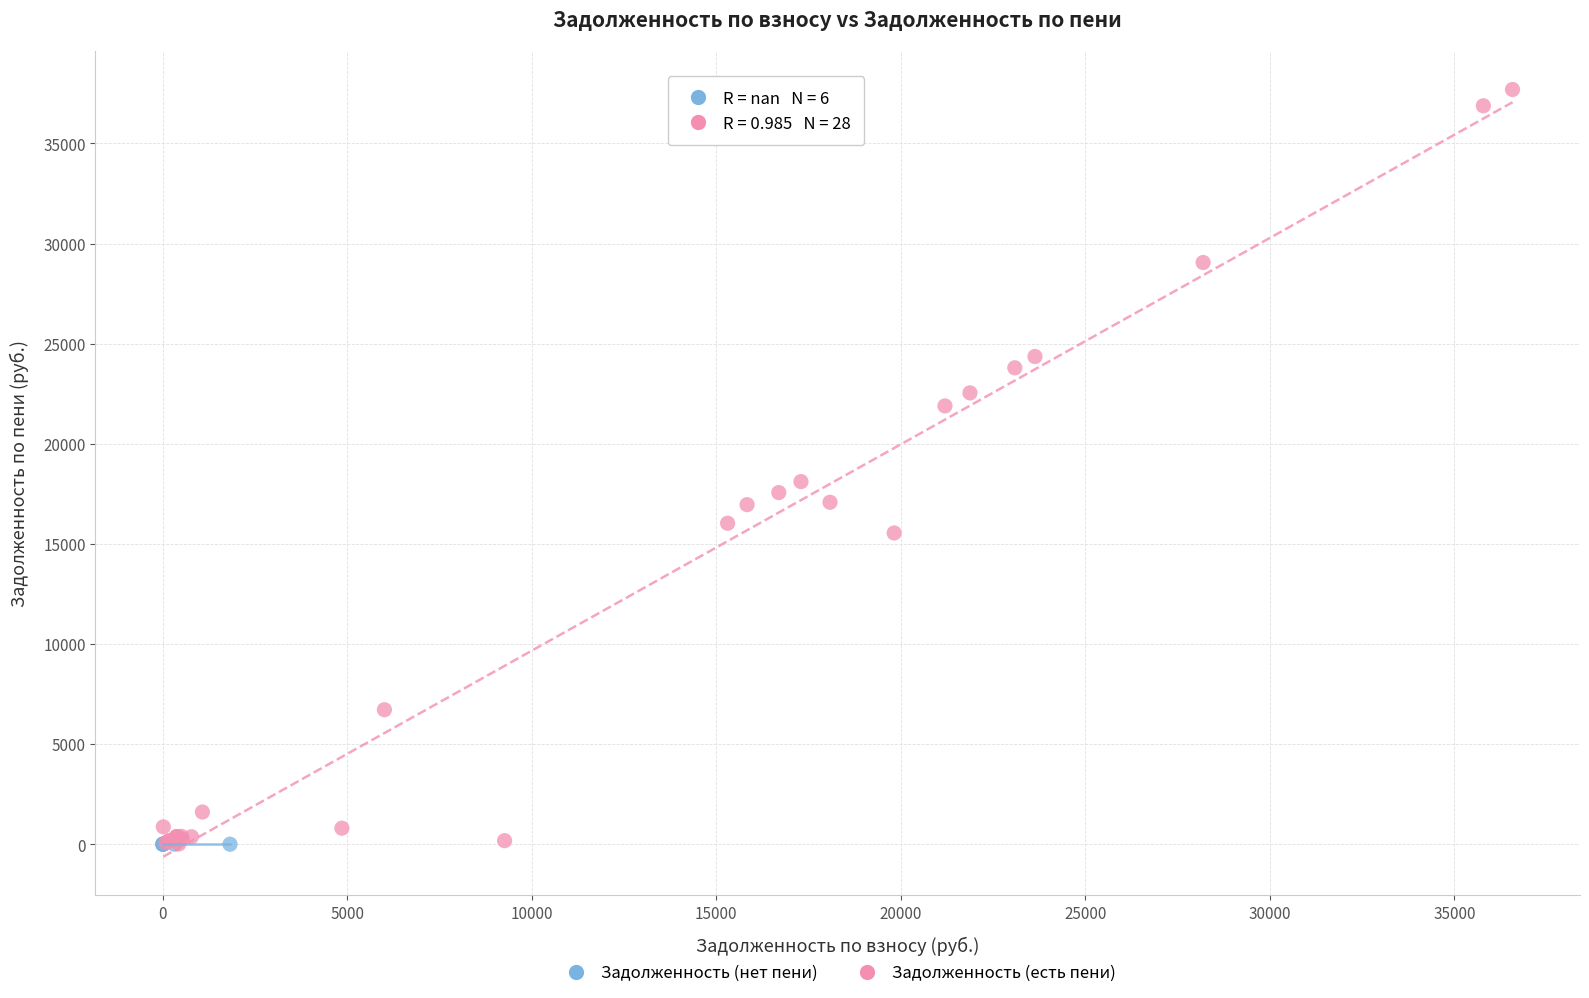

Which series contains the highest Y value?

Задолженность (есть пени)